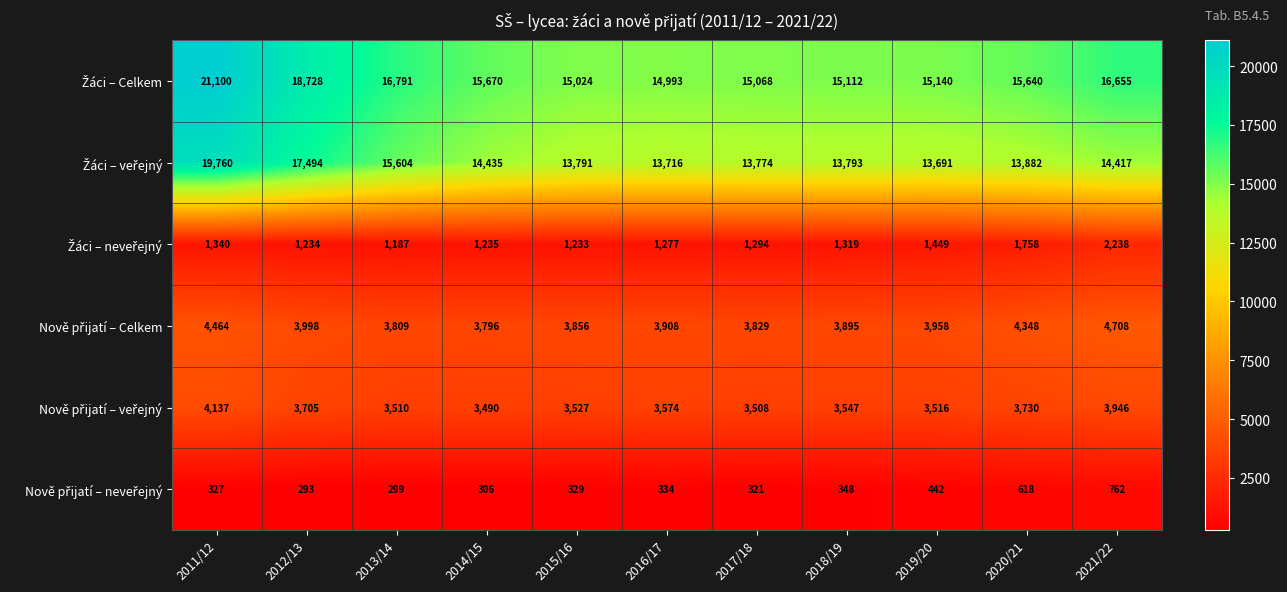

What is the greatest value displayed?

21100